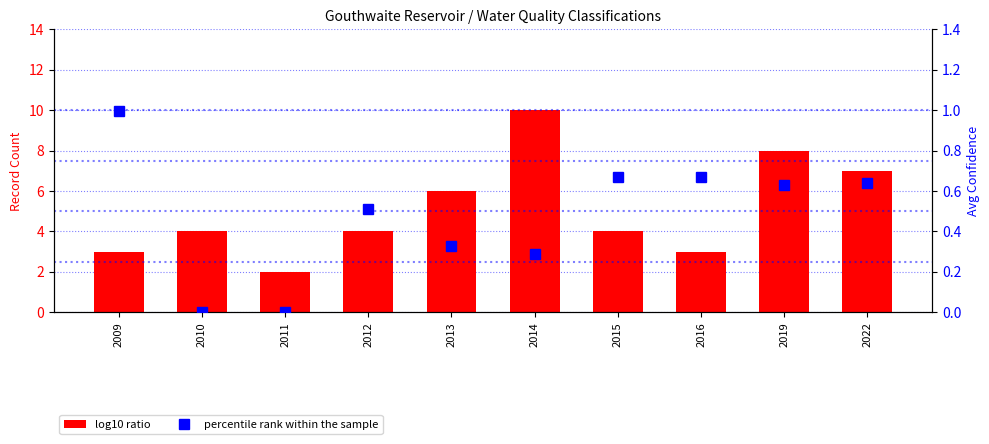

Between 2015 and 2019, which series saw the biggest shift?

log10 ratio